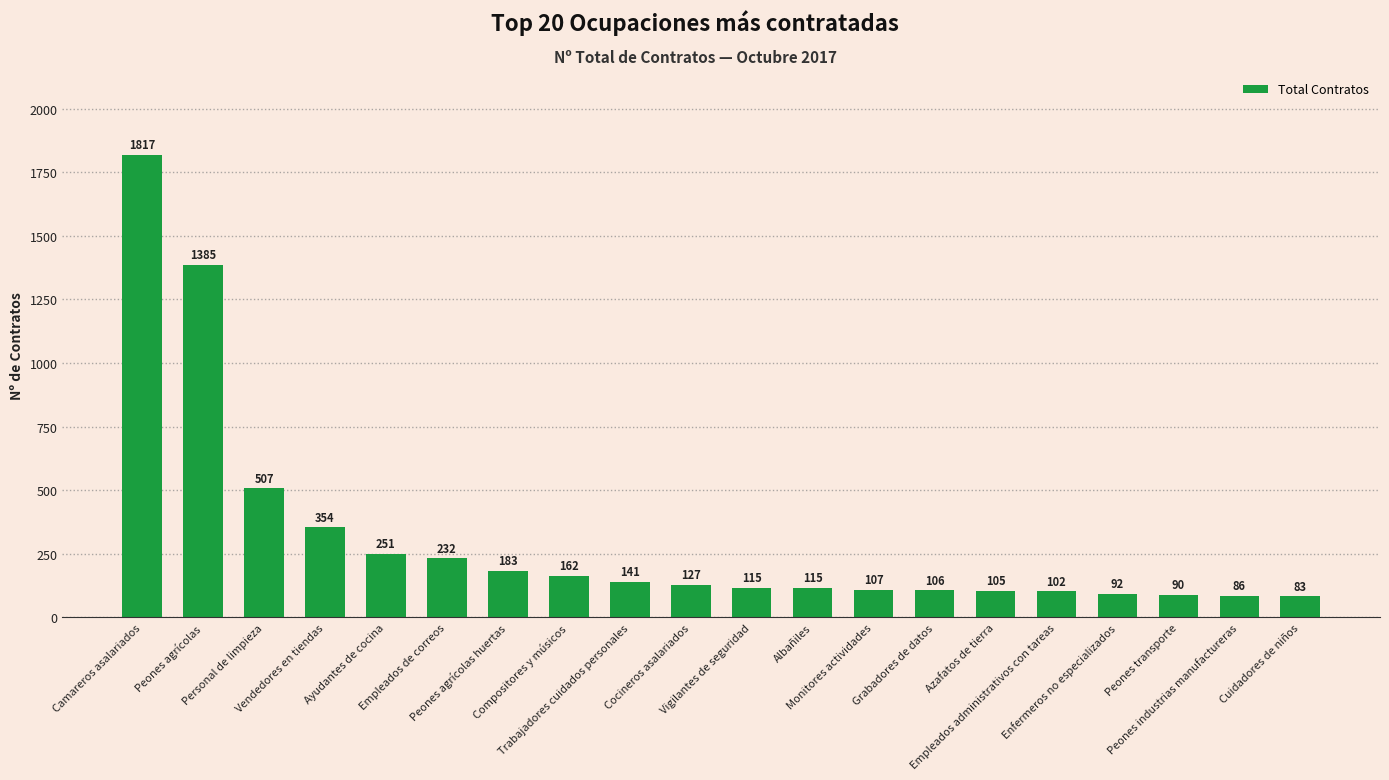

True or false: the data shows 183 at Empleados administrativos con tareas.

False